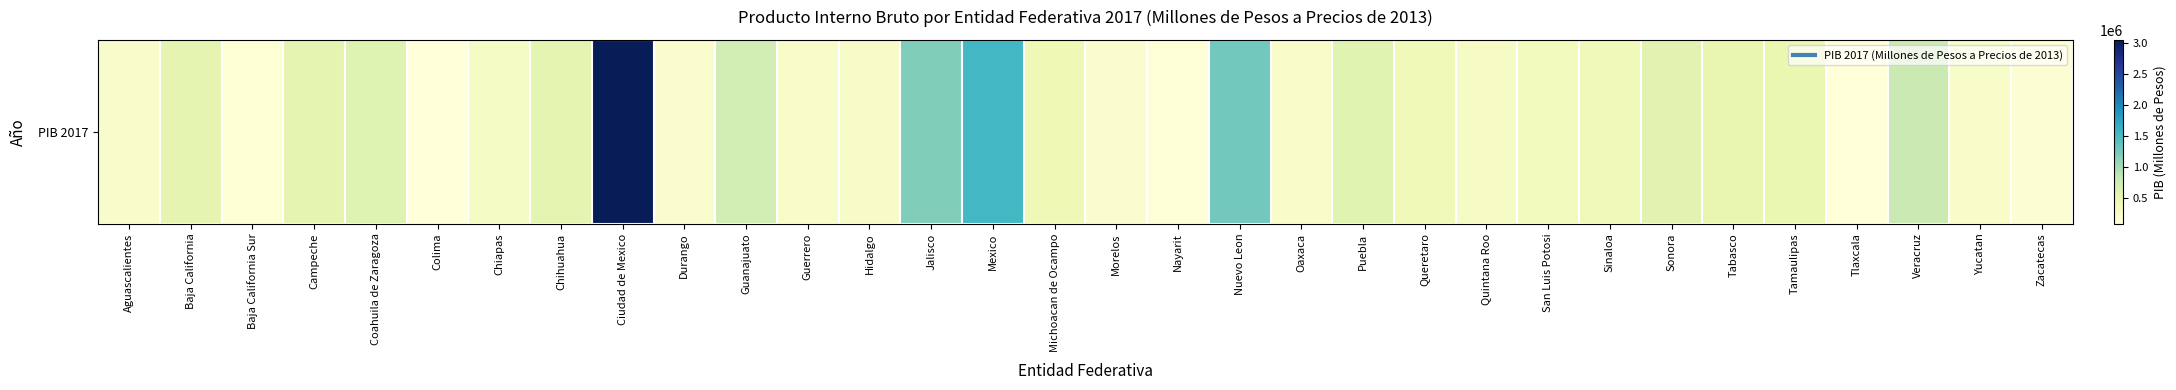

True or false: the data shows 87278.8 at Oaxaca.

False